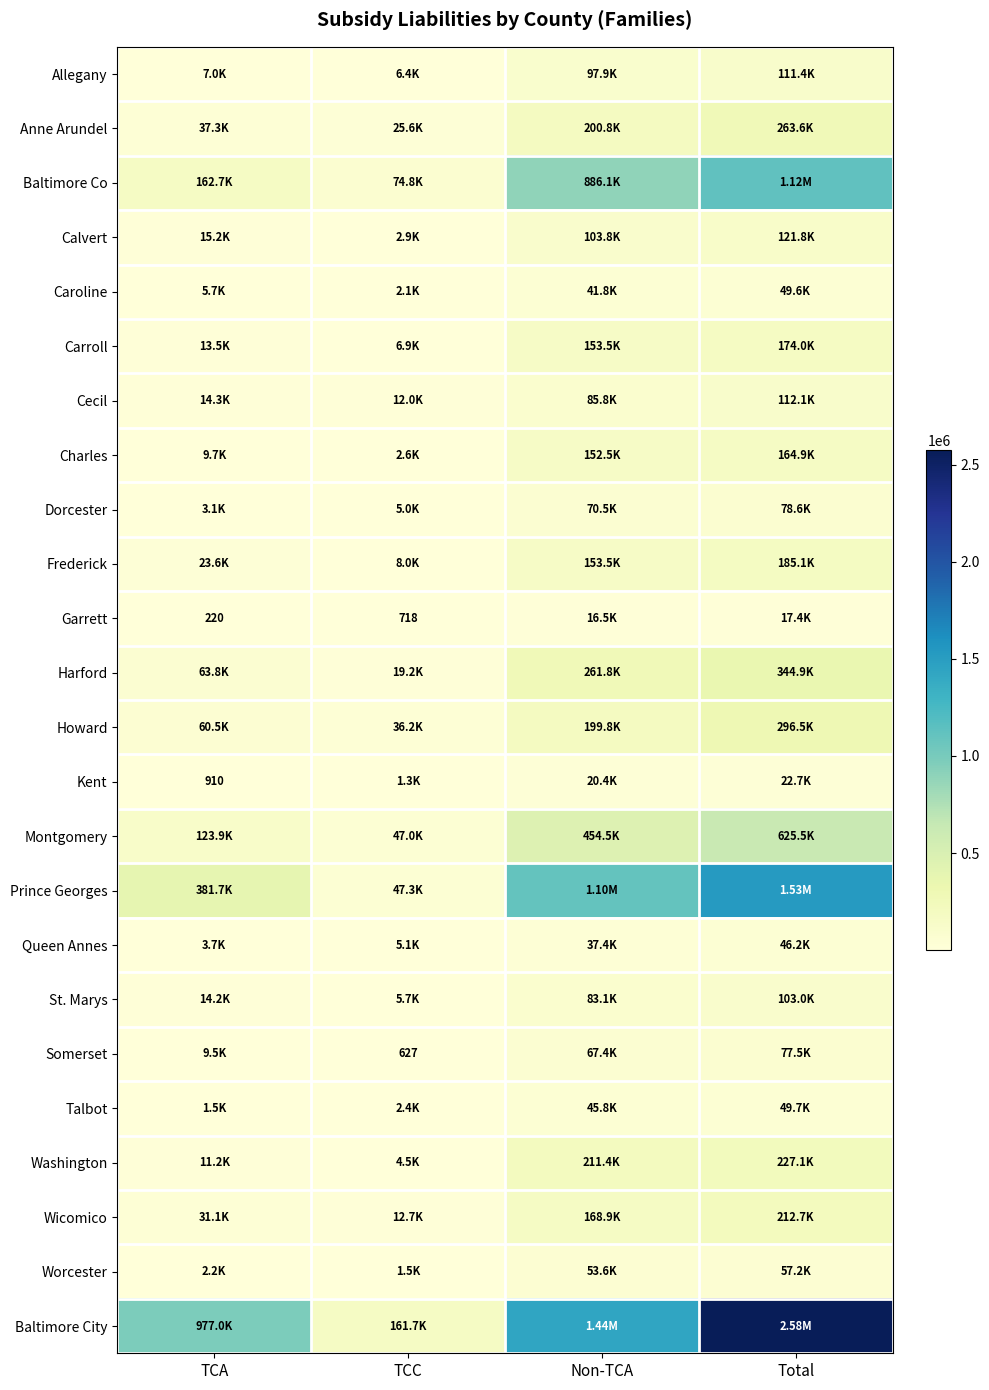

The value of Wicomico at Total is 330954.1. True or false?

False